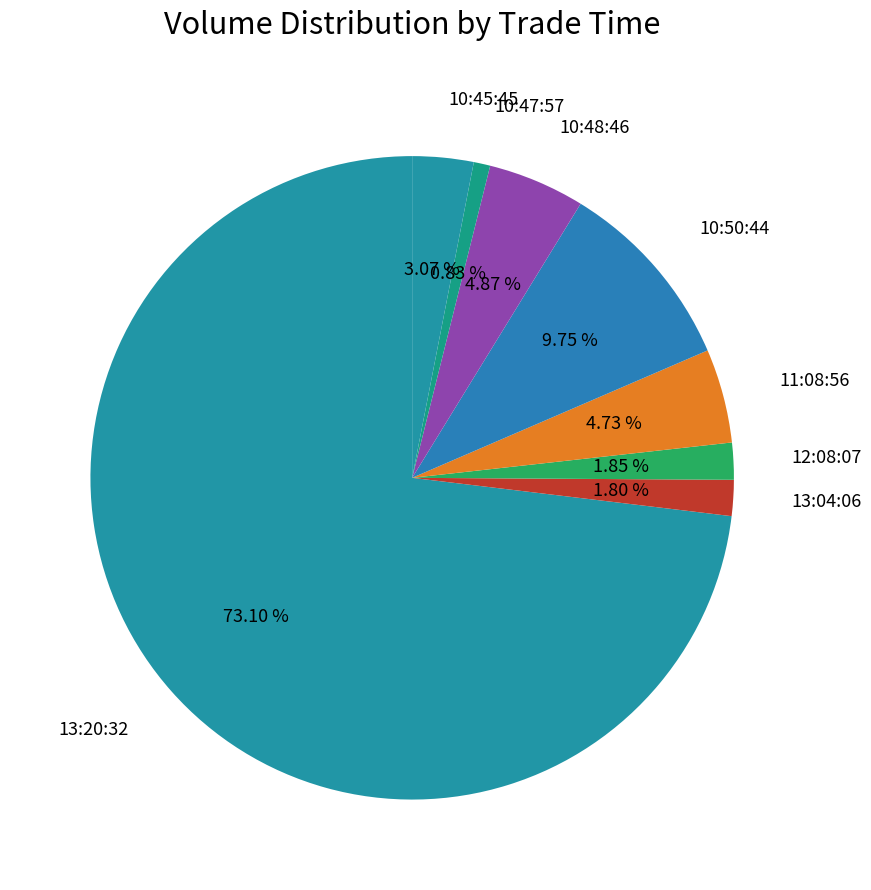

To the nearest percent, what is the difference between the largest and smallest slice percentages?

72%